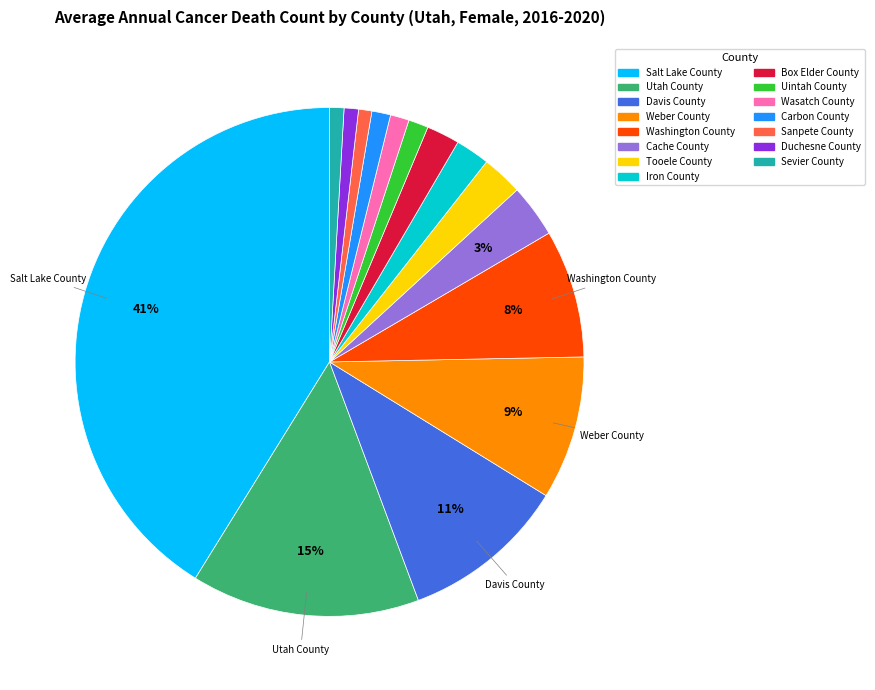

To the nearest percent, what portion does Cache County represent?

3%